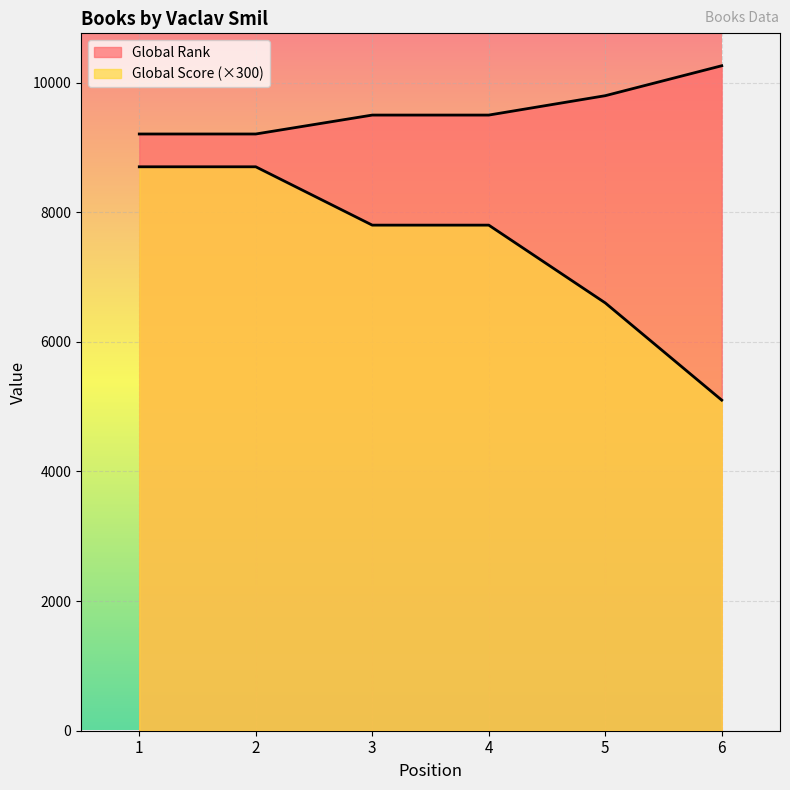

What is the value of the Global Score point at the 3rd from the left?

7800